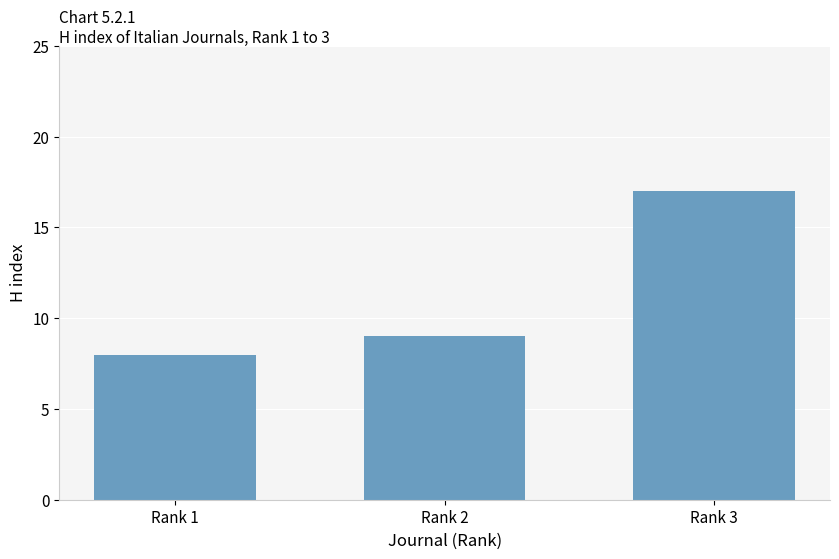

Does the chart contain stacked bars?

No